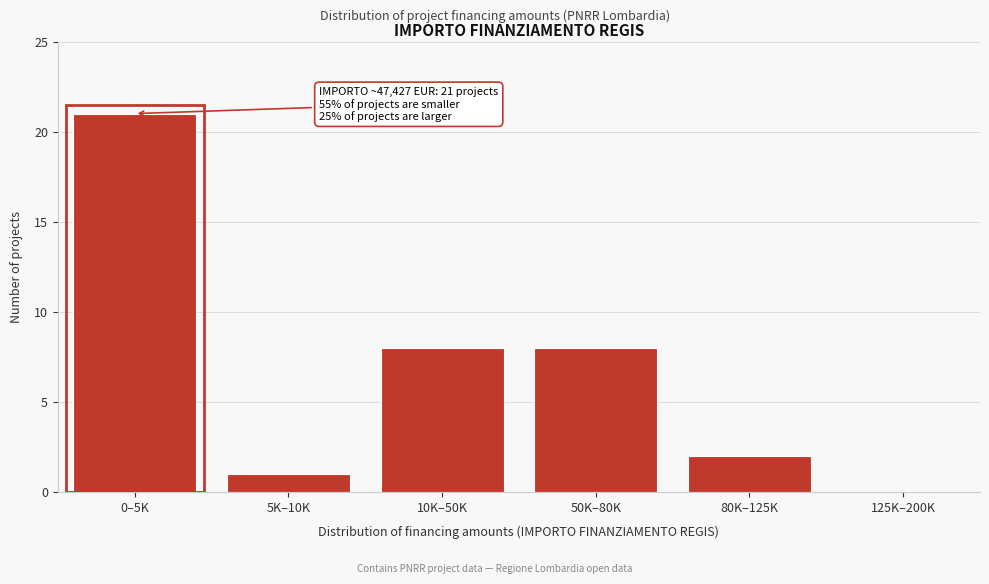

The value at 80K–125K is 1. True or false?

False